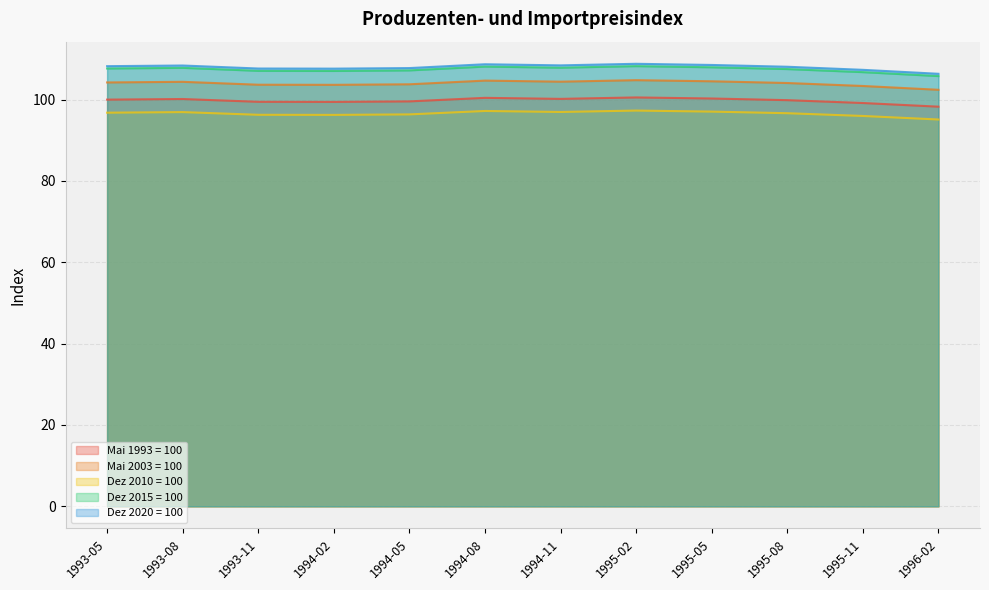

Does the chart have visible grid lines?

Yes